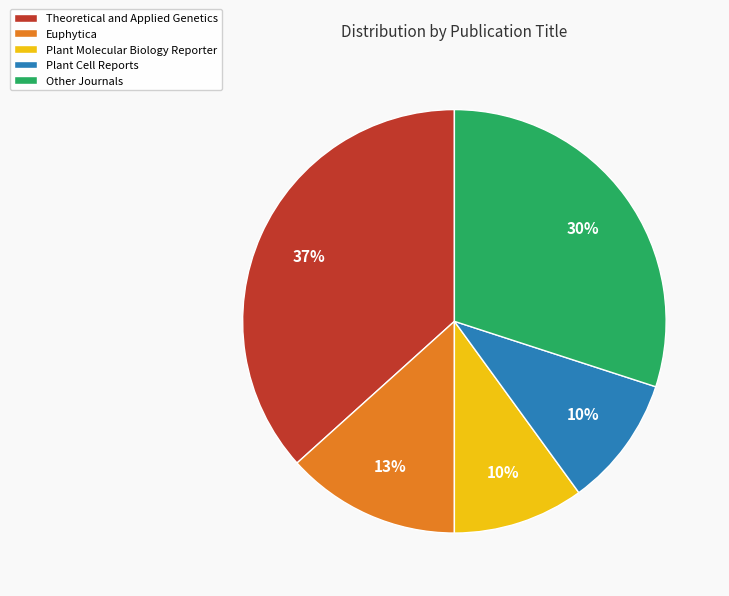

What percentage is the Plant Cell Reports slice, to the nearest percent?

10%